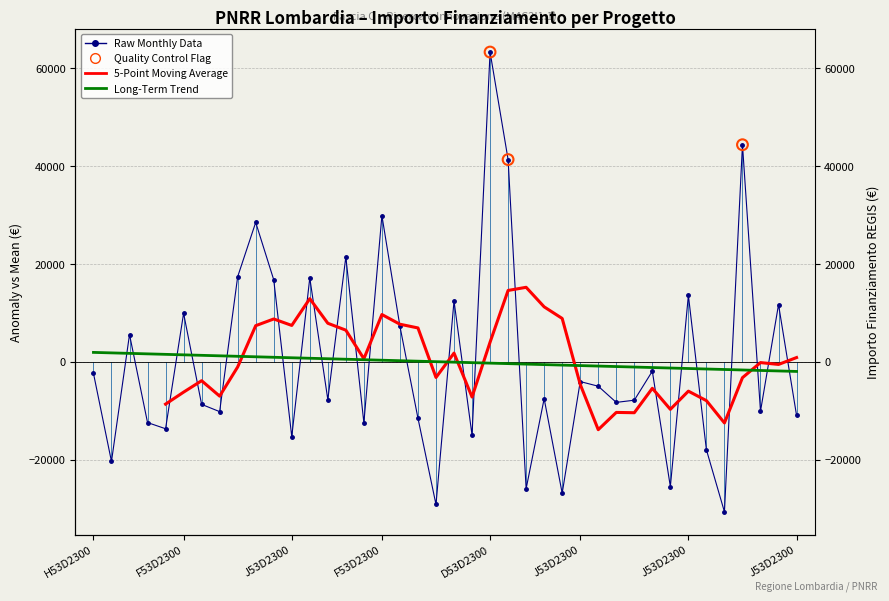

What is the change in value from D53D23000790006 to F53D23003060006?

+6692.7